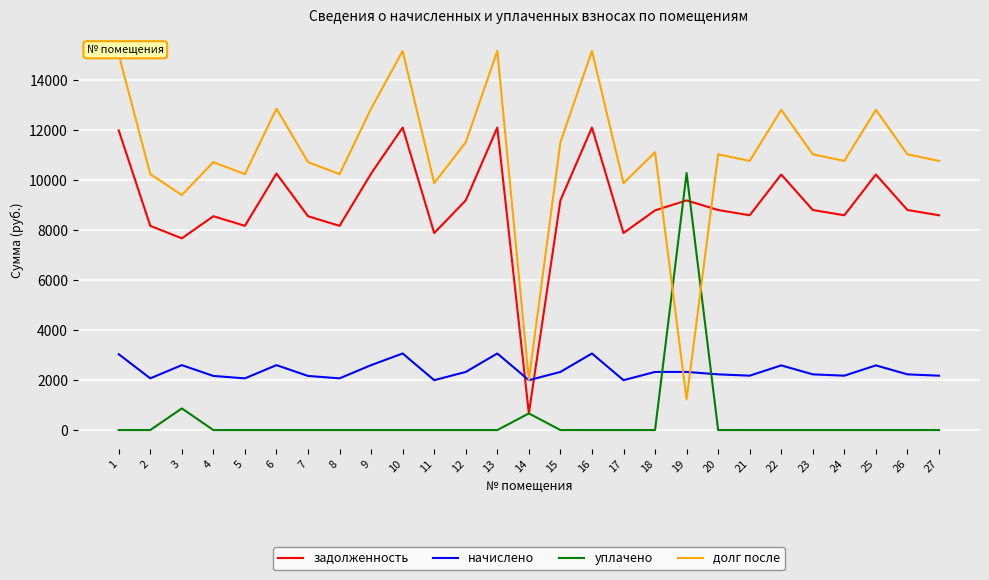

True or false: уплачено has a value of 0.0 at 27.

True